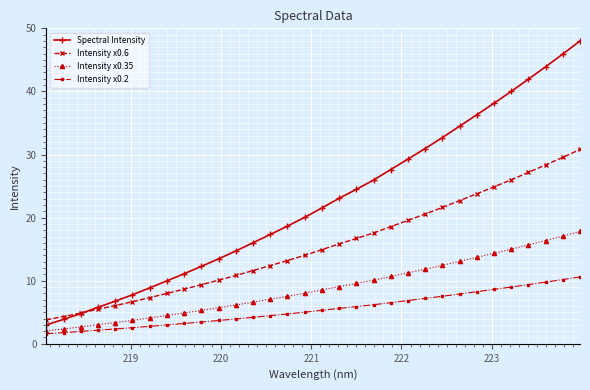

What is the highest value of the Intensity x0.2 series?

10.6